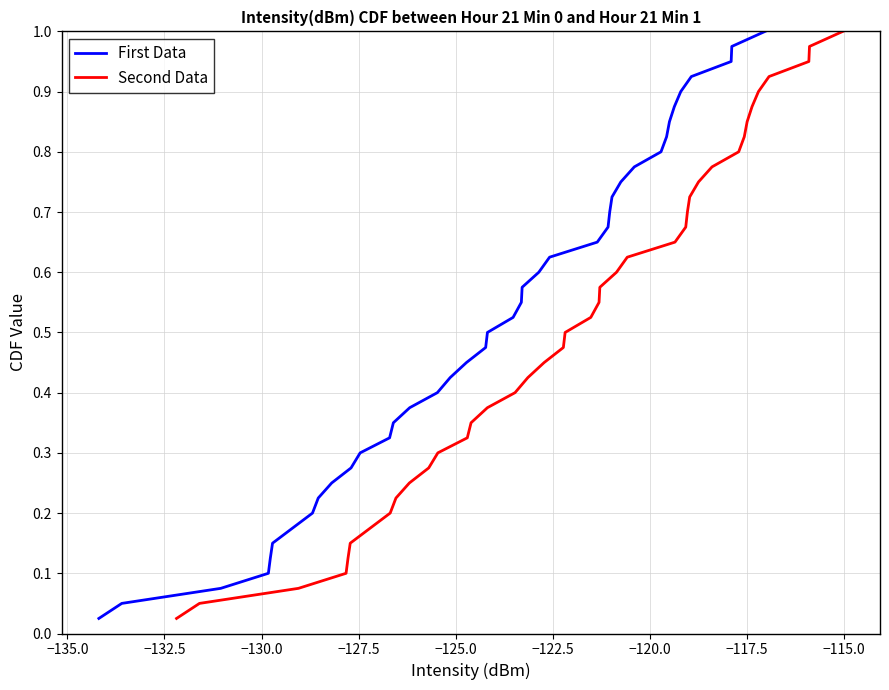

What are all the series names shown in the legend?

First Data, Second Data